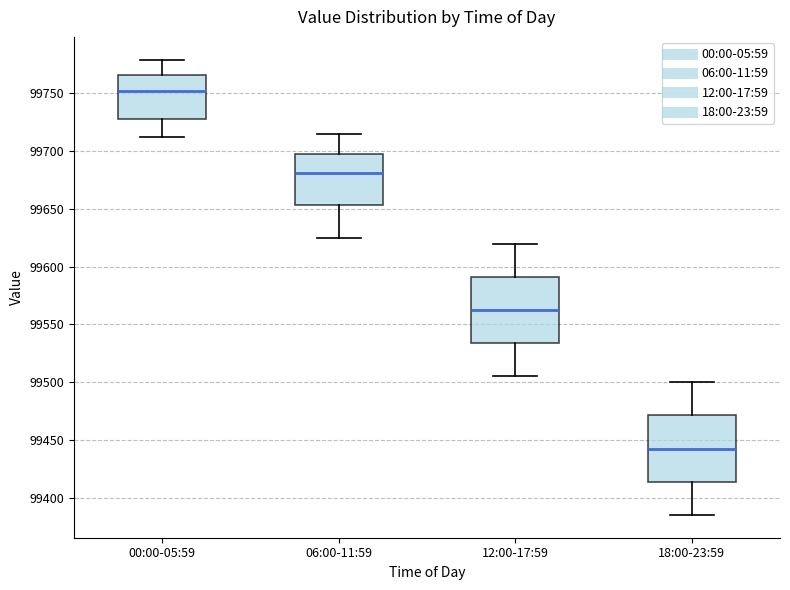

Reading left to right, transcribe this box plot: for each box, give where its median line is, the range the box spans, and where its two whiskers end, as read against the y-axis. The values are not printed on the chart, so give them approximately, as read against the axis.

00:00-05:59: median 99755, box 99730 to 99765, whiskers 99710 to 99780
06:00-11:59: median 99680, box 99655 to 99695, whiskers 99625 to 99715
12:00-17:59: median 99565, box 99535 to 99590, whiskers 99505 to 99620
18:00-23:59: median 99445, box 99415 to 99470, whiskers 99385 to 99500